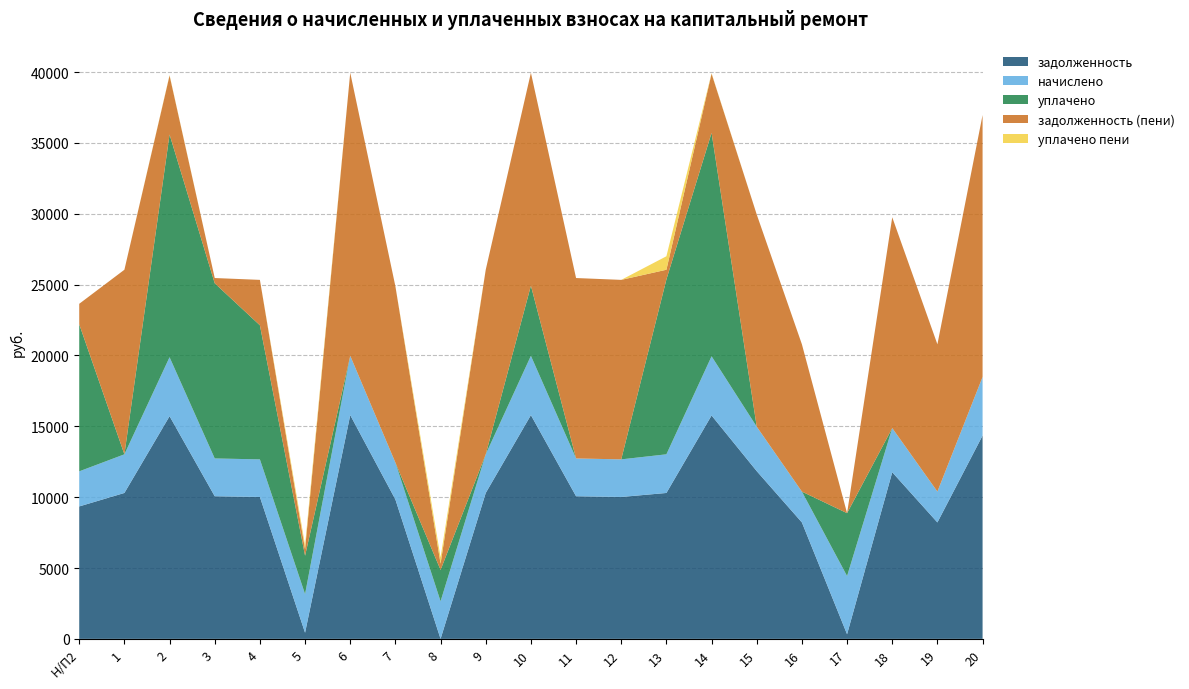

Reading right to left, transcribe all the data shown in this chart.

задолженность: 14348.4	8217.6	11761.4	326.2	8217.6	11838.5	15767.5	10297.7	10015.2	10066.6	15793.2	10297.7	0.0	9835.4	15793.2	433.1	10015.2	10066.6	15716.2	10297.7	9347.5
начислено: 4136.9	2177.3	3116.3	4109.6	2177.3	3136.7	4177.7	2728.4	2653.6	2667.1	4184.5	2728.4	2653.6	2605.9	4184.5	2728.4	2653.6	2667.1	4164.0	2728.4	2476.7
уплачено: 0.0	0.0	0.0	4435.8	0.0	0.0	15767.5	12344.0	0.0	0.0	4950.0	0.0	2211.3	0.0	0.0	2706.8	9463.1	12364.1	15716.2	0.0	10379.5
задолженность (пени): 18485.3	10394.9	14877.7	0.0	10394.9	14975.2	4177.7	682.1	12668.8	12733.7	15027.7	13026.1	442.3	12441.4	19977.7	454.7	3205.6	369.6	4164.0	13026.1	1444.7
уплачено пени: 0.0	0.0	0.0	0.0	0.0	0.0	32.5	950.9	0.0	0.0	0.0	0.0	442.3	0.0	0.0	293.9	0.0	0.0	33.8	0.0	0.0